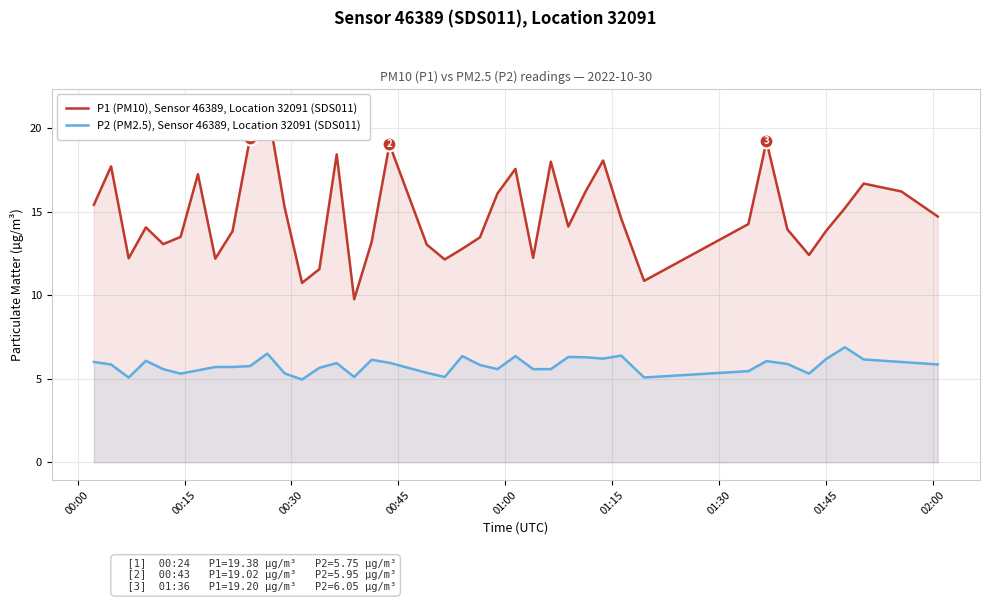

Rank the series by their maximum value, from lowest to highest.

P2 (PM2.5), Sensor 46389, Location 32091 (SDS011), P1 (PM10), Sensor 46389, Location 32091 (SDS011)